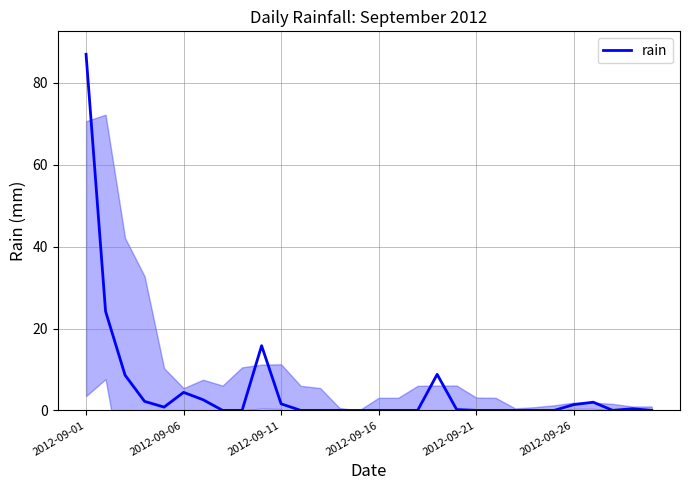

The rain series shows 0.0 at 2012-09-21. True or false?

True